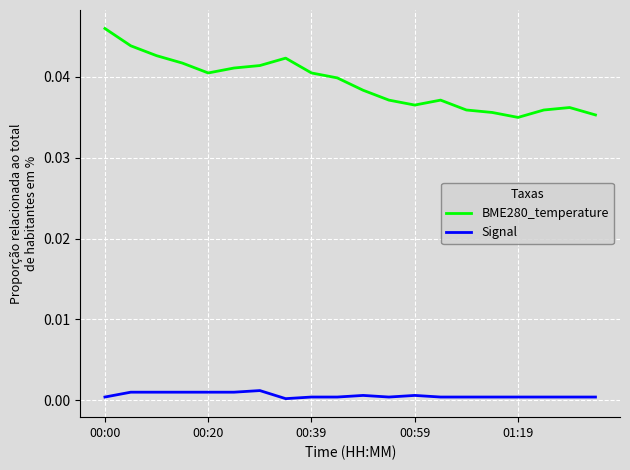

Rank the series by their maximum value, from highest to lowest.

BME280_temperature, Signal